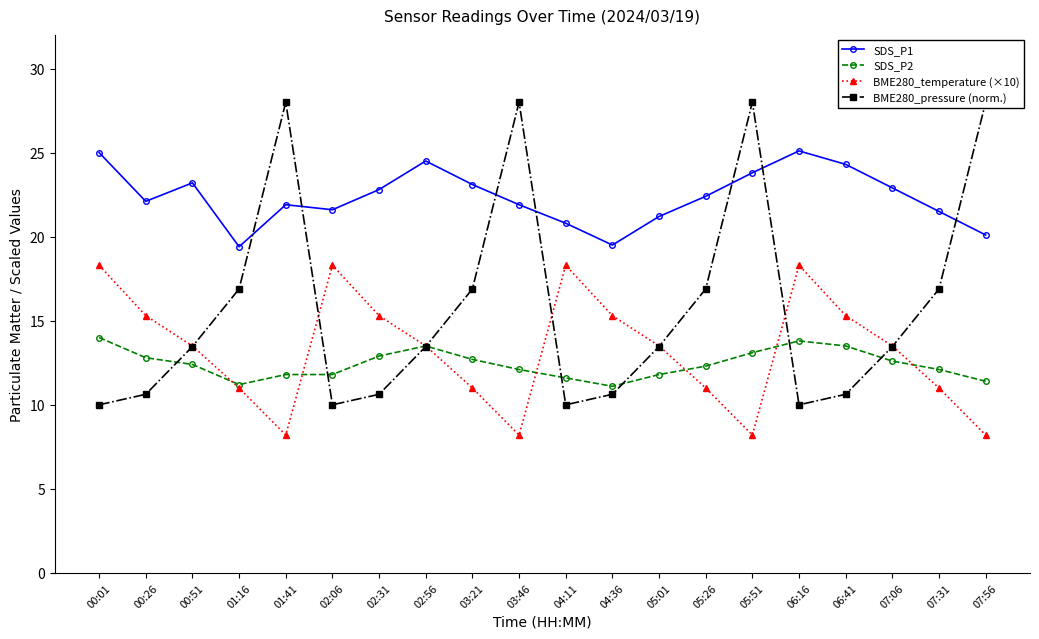

At which category is the sum across all series the highest?

05:51